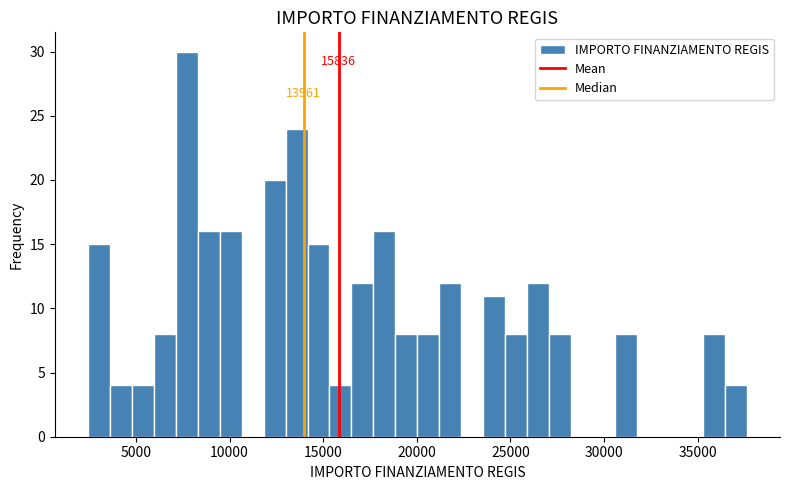

Read against the x-axis, roughly where is the centre of the tallest bar?

7500